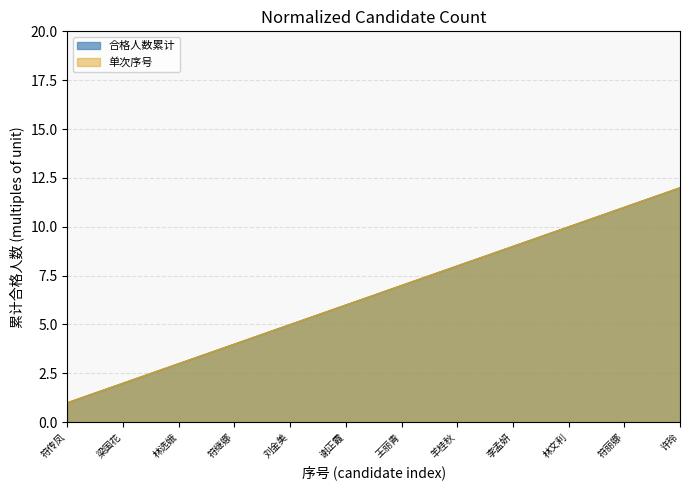

True or false: 单次序号 has a value of 2 at 林选娥.

False